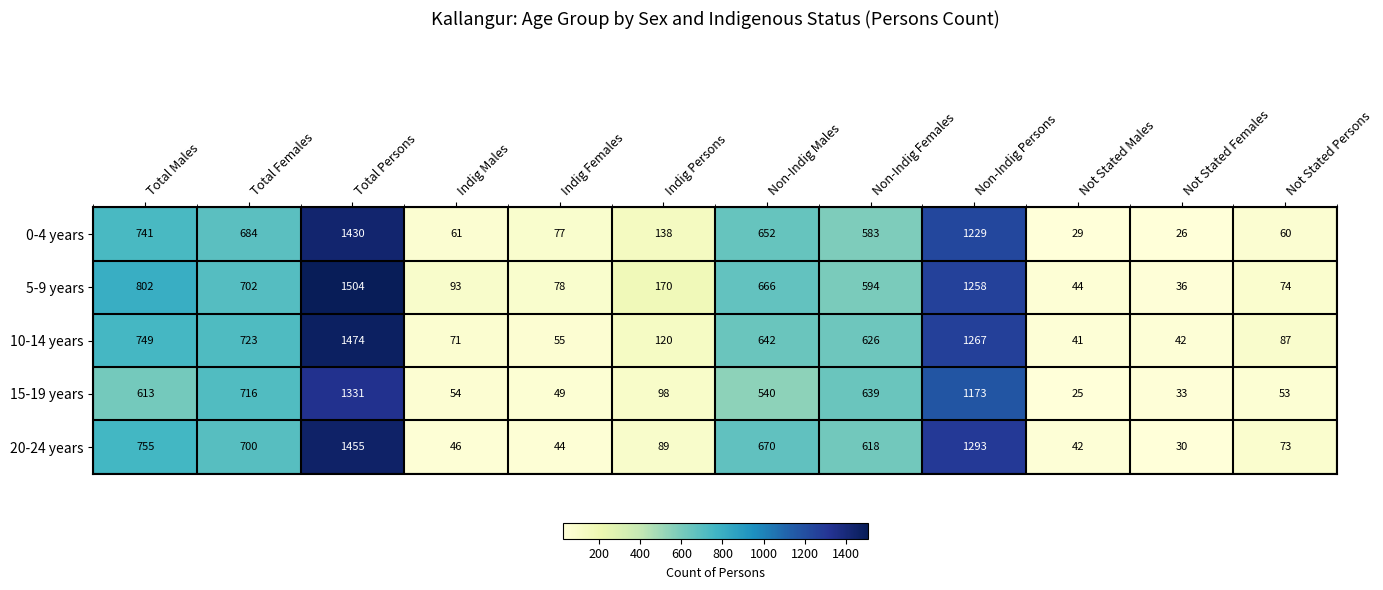

What is the difference between the second highest and minimum values in the 15-19 years series?

1148